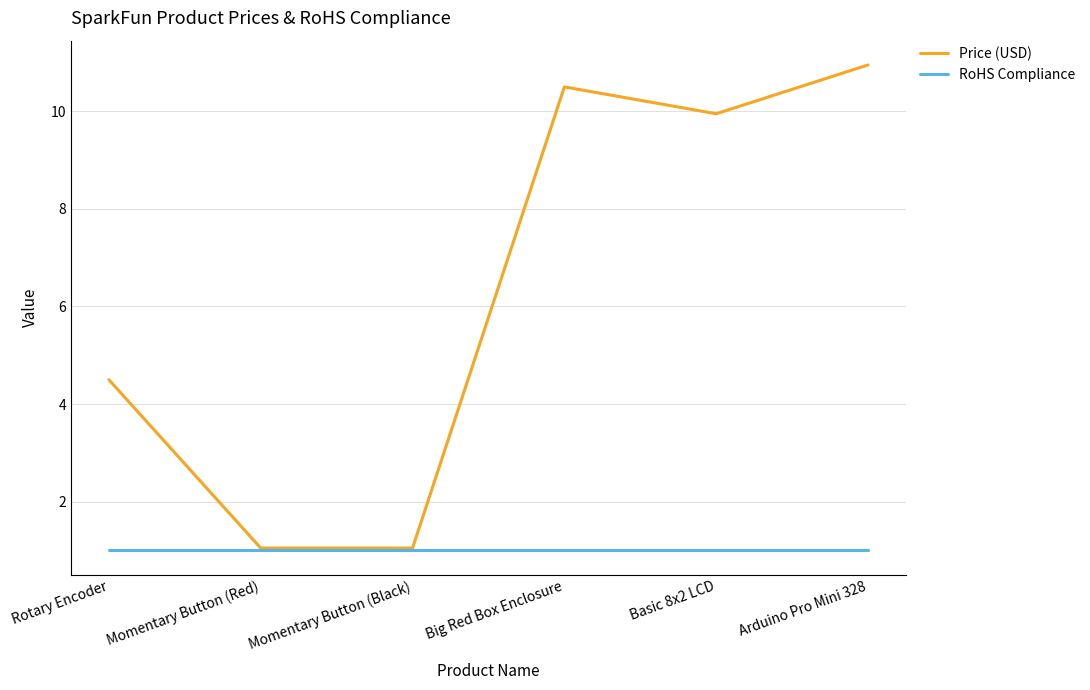

What position from the left is Arduino Pro Mini 328?

6